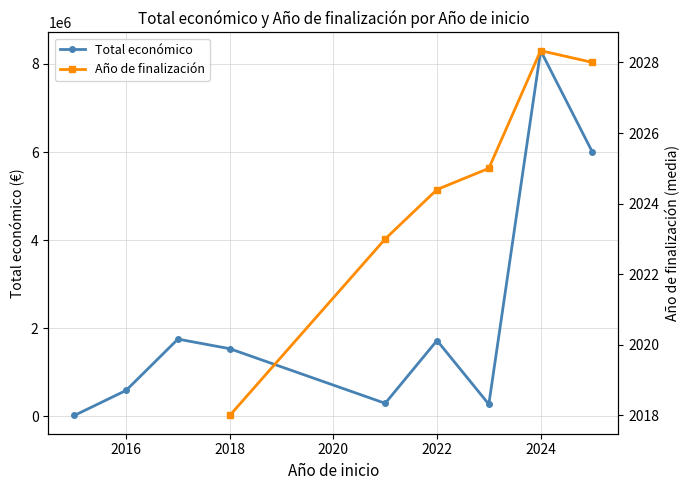

How many data points in Total económico are less than 1536435?

4